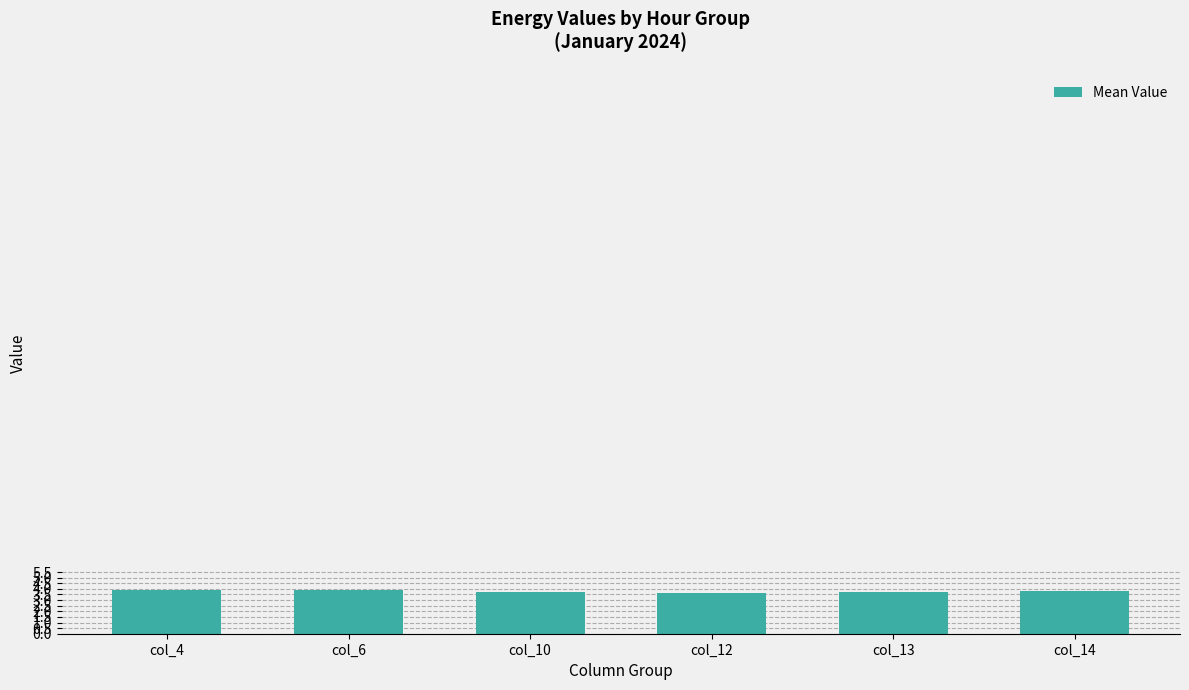

What is the minimum value shown in the chart?

3.7